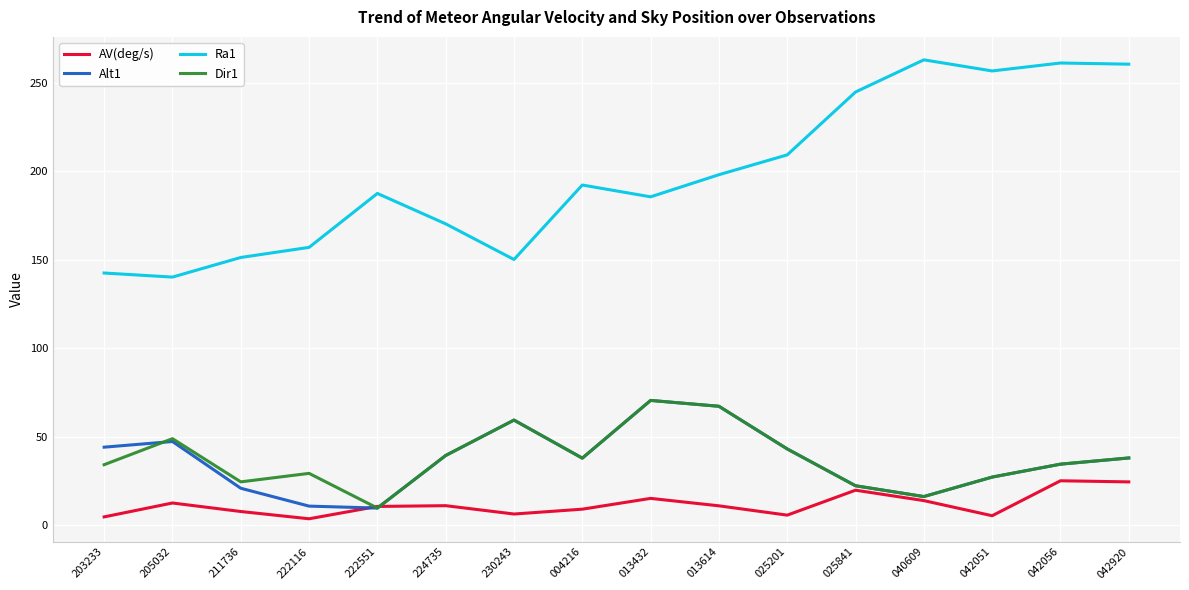

How many series are shown in this chart?

4